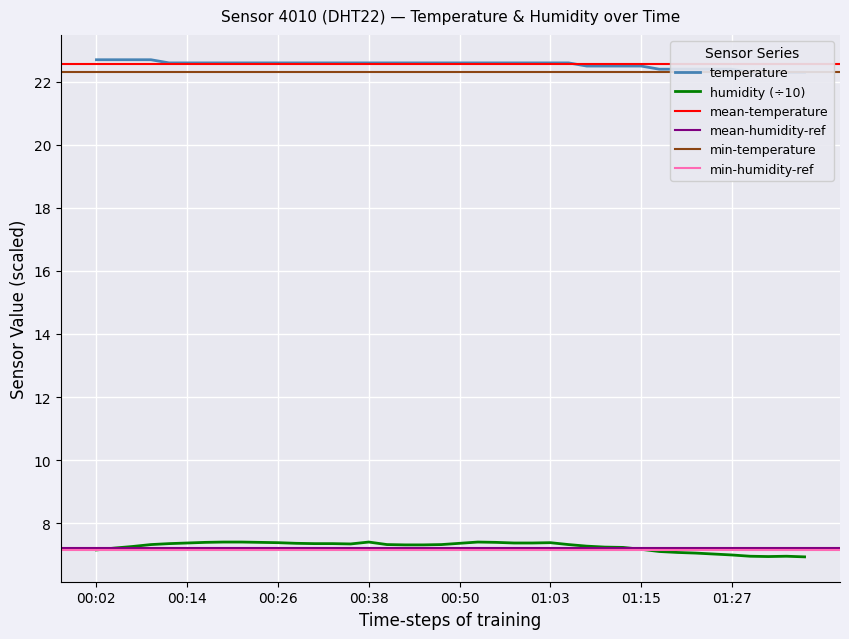

True or false: humidity and temperature intersect in this chart.

False